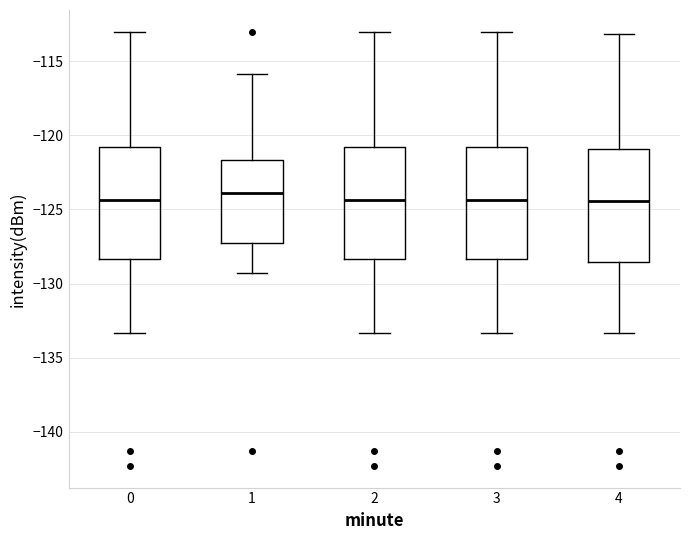

Reading left to right, read every box against the y-axis: the position of its median line, the range the box covers, and the ends of its whiskers. The values are not printed on the chart, so give them approximately, as read against the axis.

0: median -124.5, box -128.5 to -121.0, whiskers -133.5 to -113.0
1: median -124.0, box -127.0 to -121.5, whiskers -129.5 to -116.0
2: median -124.5, box -128.5 to -121.0, whiskers -133.5 to -113.0
3: median -124.5, box -128.5 to -121.0, whiskers -133.5 to -113.0
4: median -124.5, box -128.5 to -121.0, whiskers -133.5 to -113.0